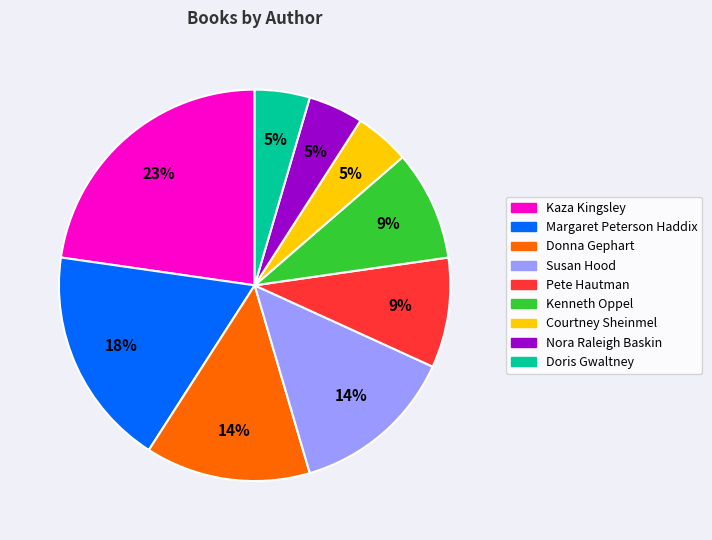

Is there any slice that represents more than half of the pie?

No